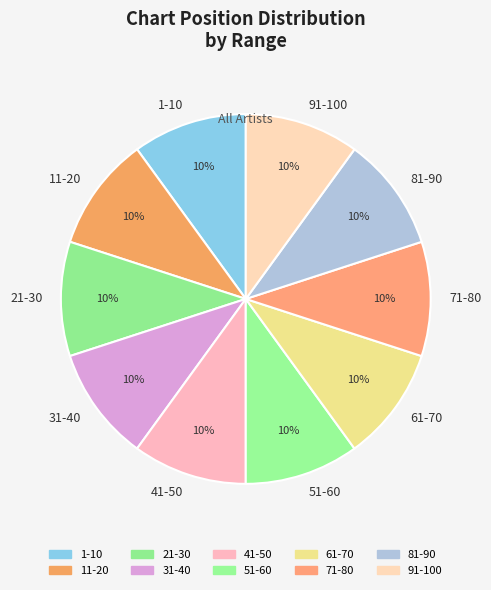

To the nearest percent, what portion does 71-80 represent?

10%